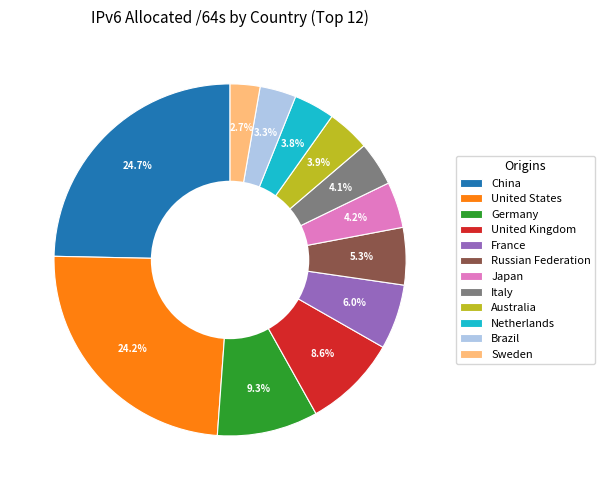

To the nearest percent, what is the average slice percentage?

8%